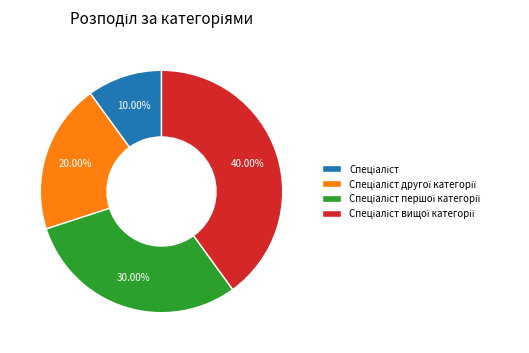

Is there a majority slice in this chart?

No